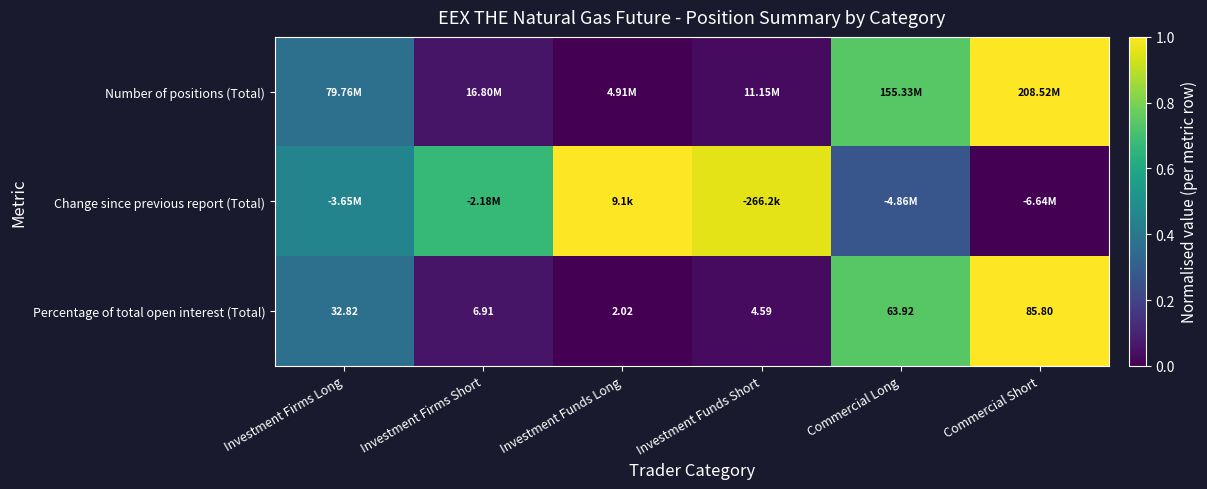

At which label does Number of positions (Total) reach its minimum?

Investment Funds Long